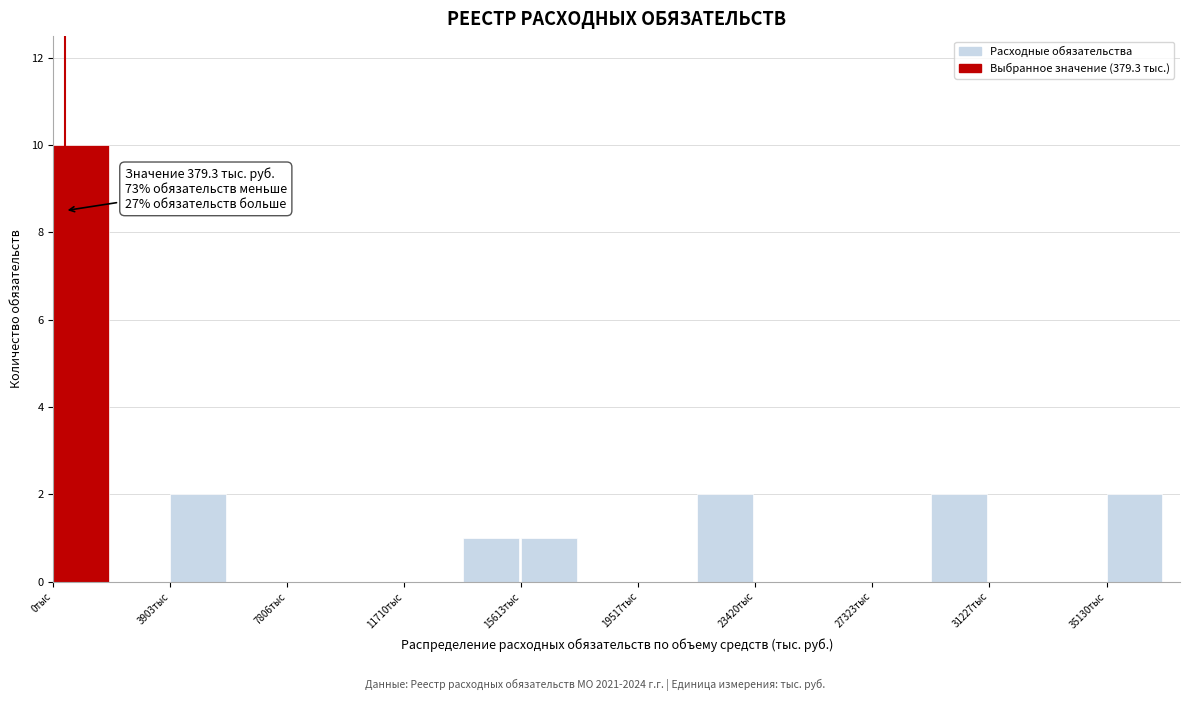

Read against the x-axis, roughly where is the centre of the tallest bar?

1000